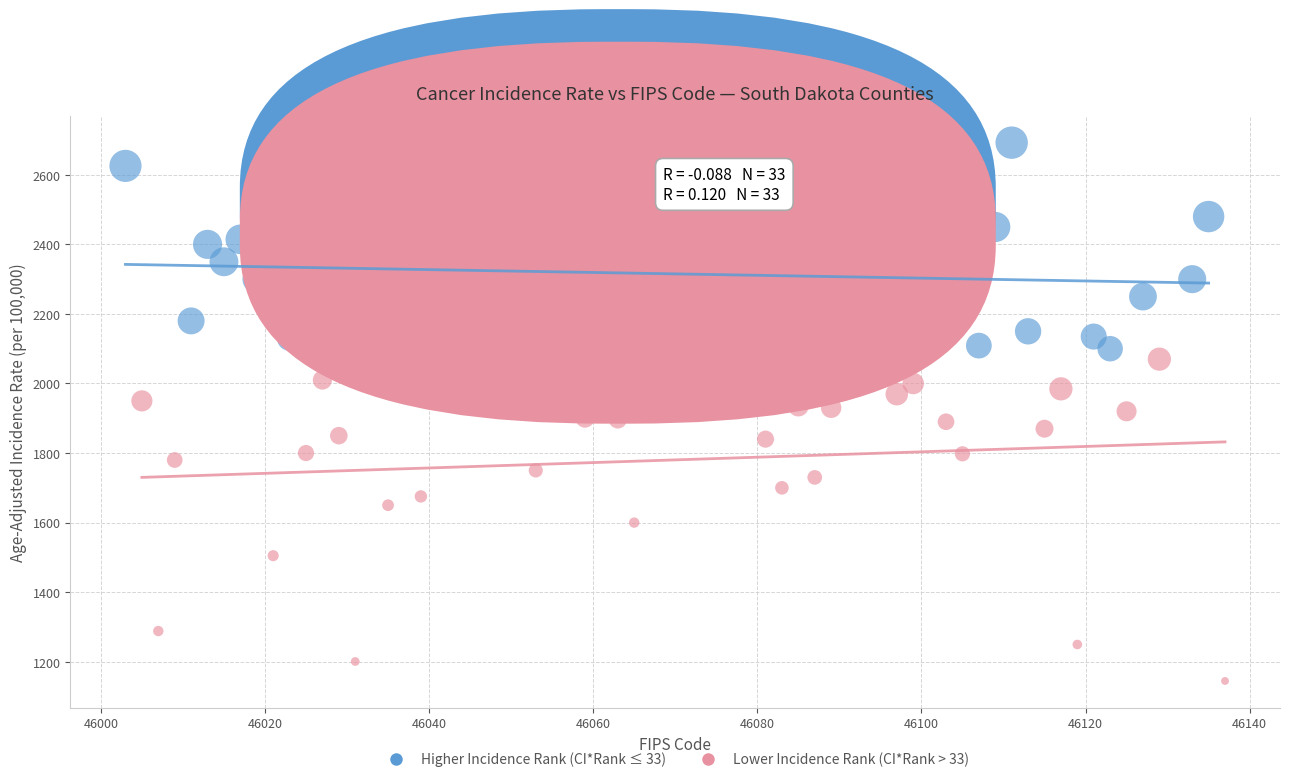

Which series contains the lowest Y value?

Lower Incidence Rank (CI*Rank > 33)